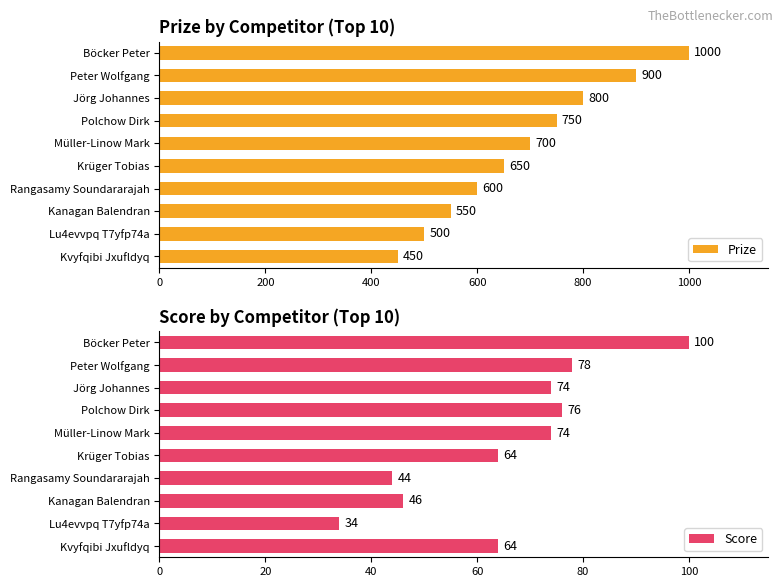

Reading left to right, extract all data points from this chart.

Prize: 1000	900	800	750	700	650	600	550	500	450
Score: 100	78	74	76	74	64	44	46	34	64